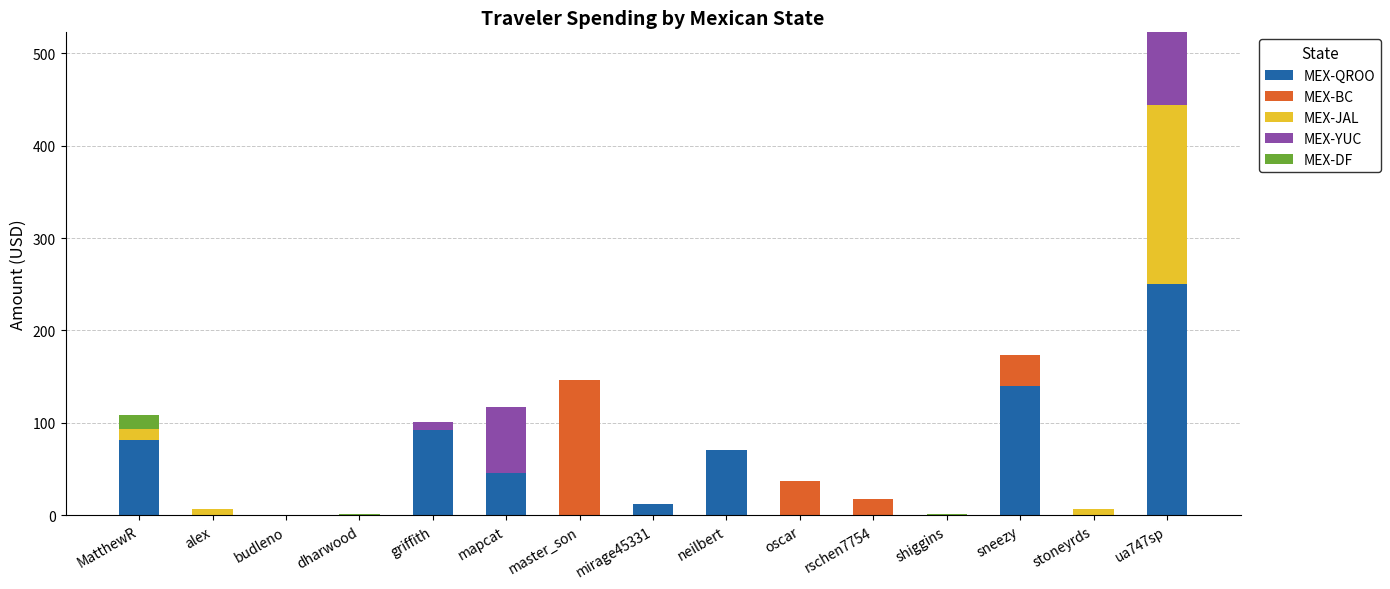

At which category is the sum across all series the highest?

ua747sp